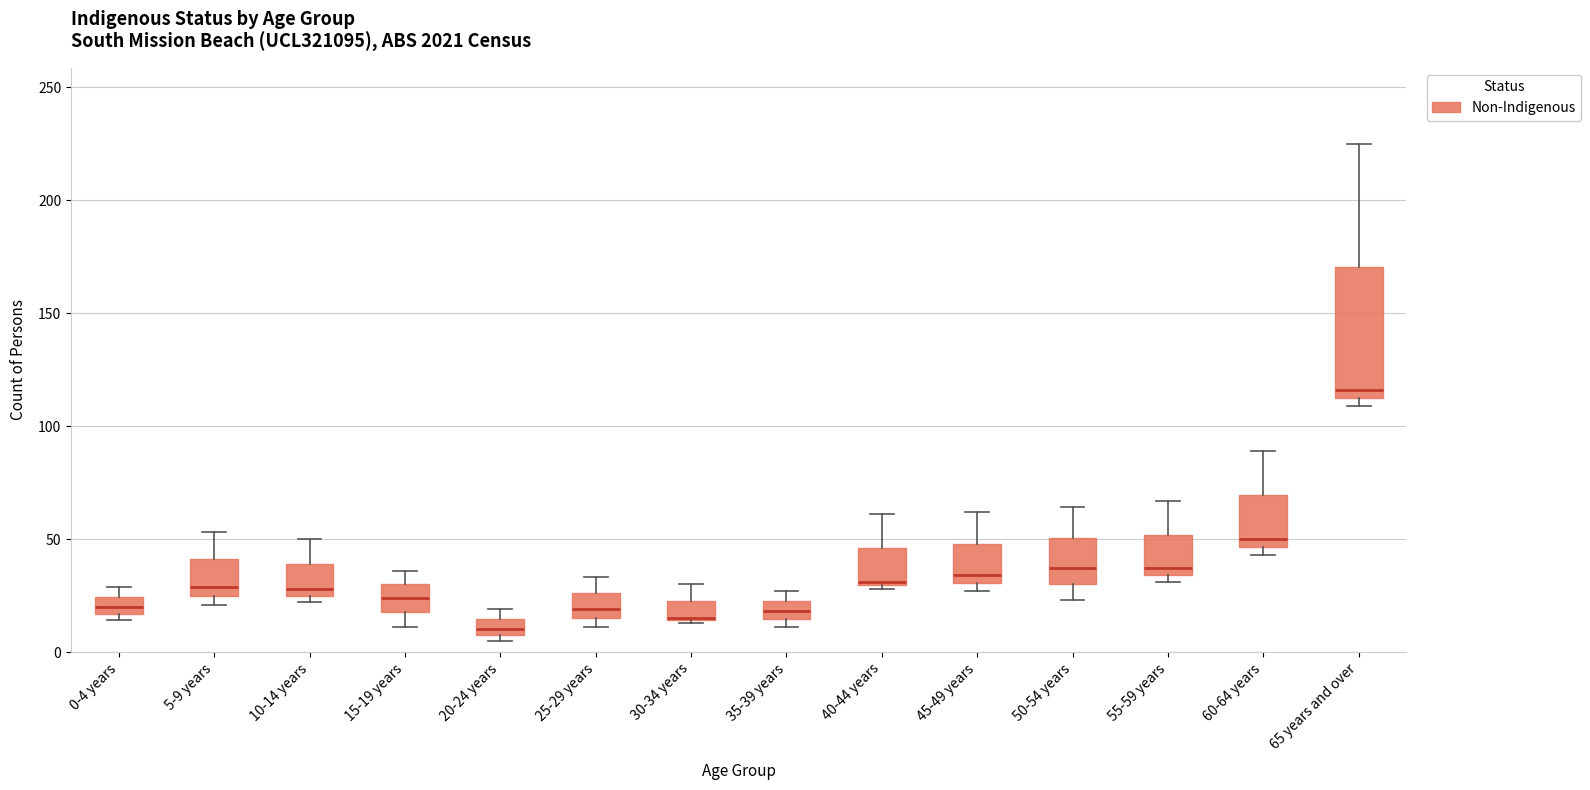

Comparing the boxes themselves (not the whiskers), which one is the tallest?

65 years and over